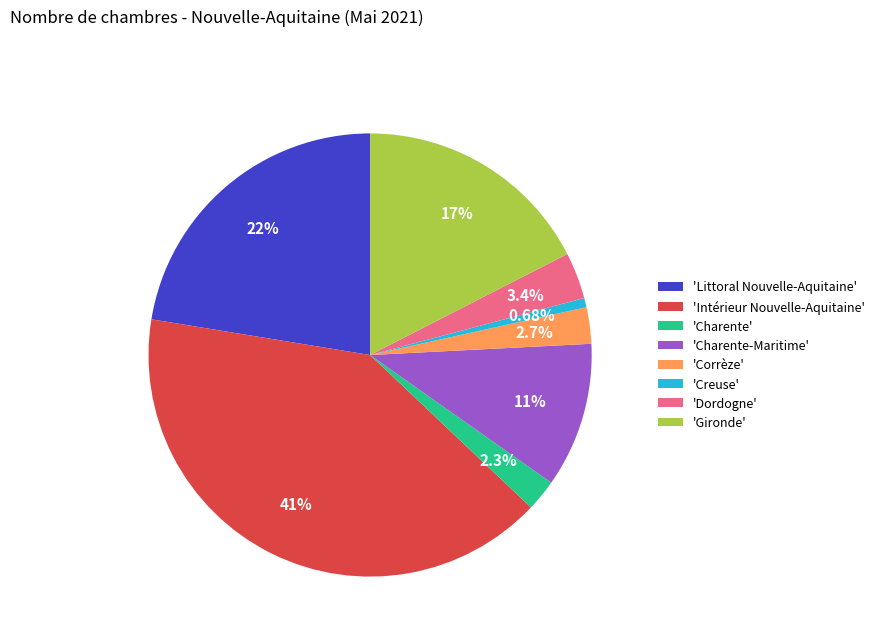

How many segments does this pie chart have?

8